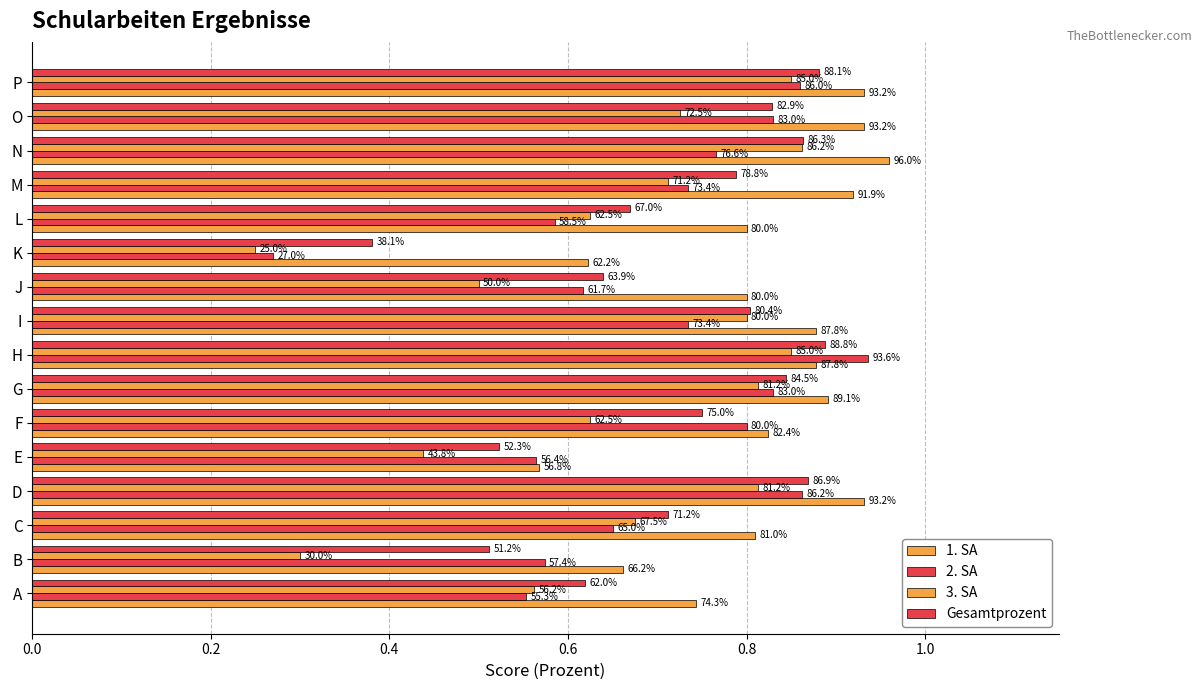

What is the smallest value displayed?

0.2